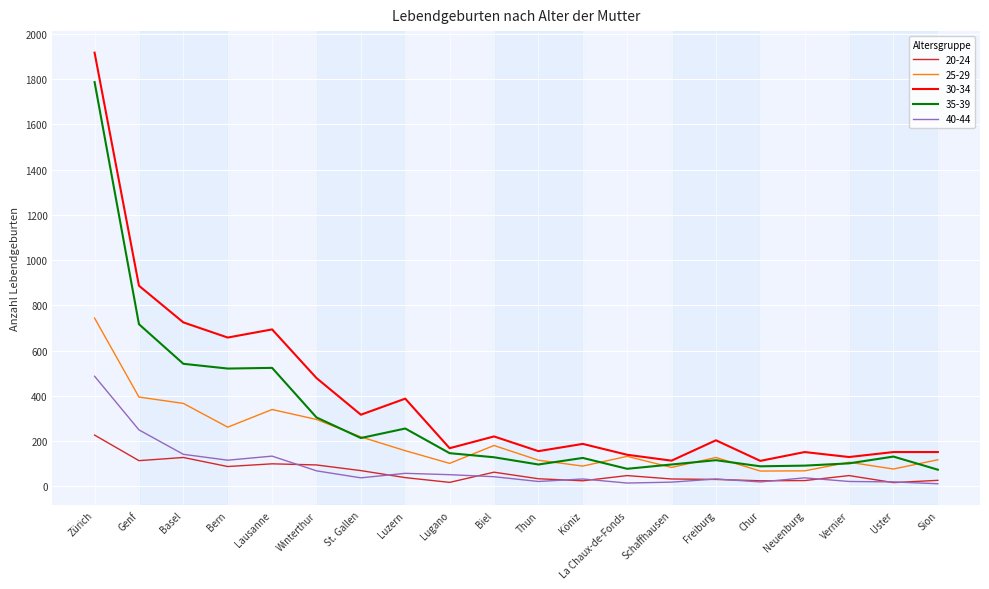

Rank the series by their maximum value, from highest to lowest.

30-34, 35-39, 25-29, 40-44, 20-24